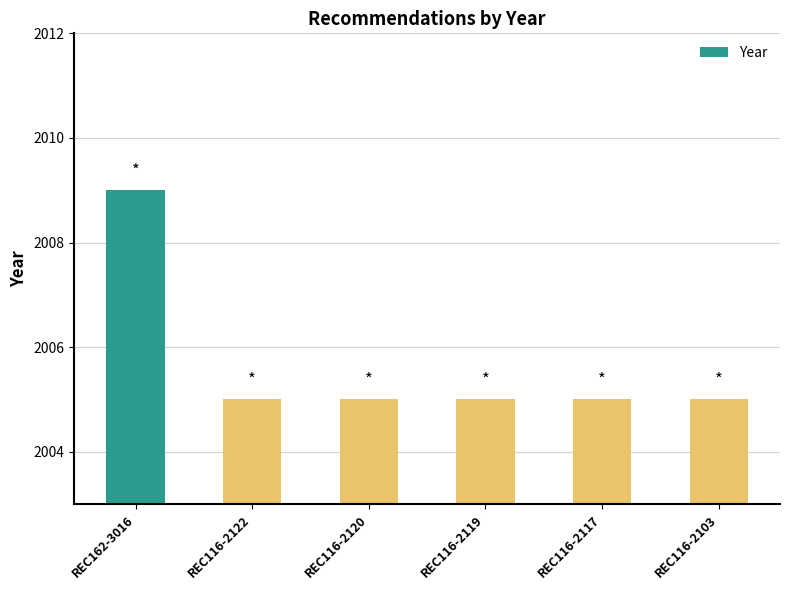

What is the ratio of the value at REC116-2119 to the value at REC116-2120?

1.0